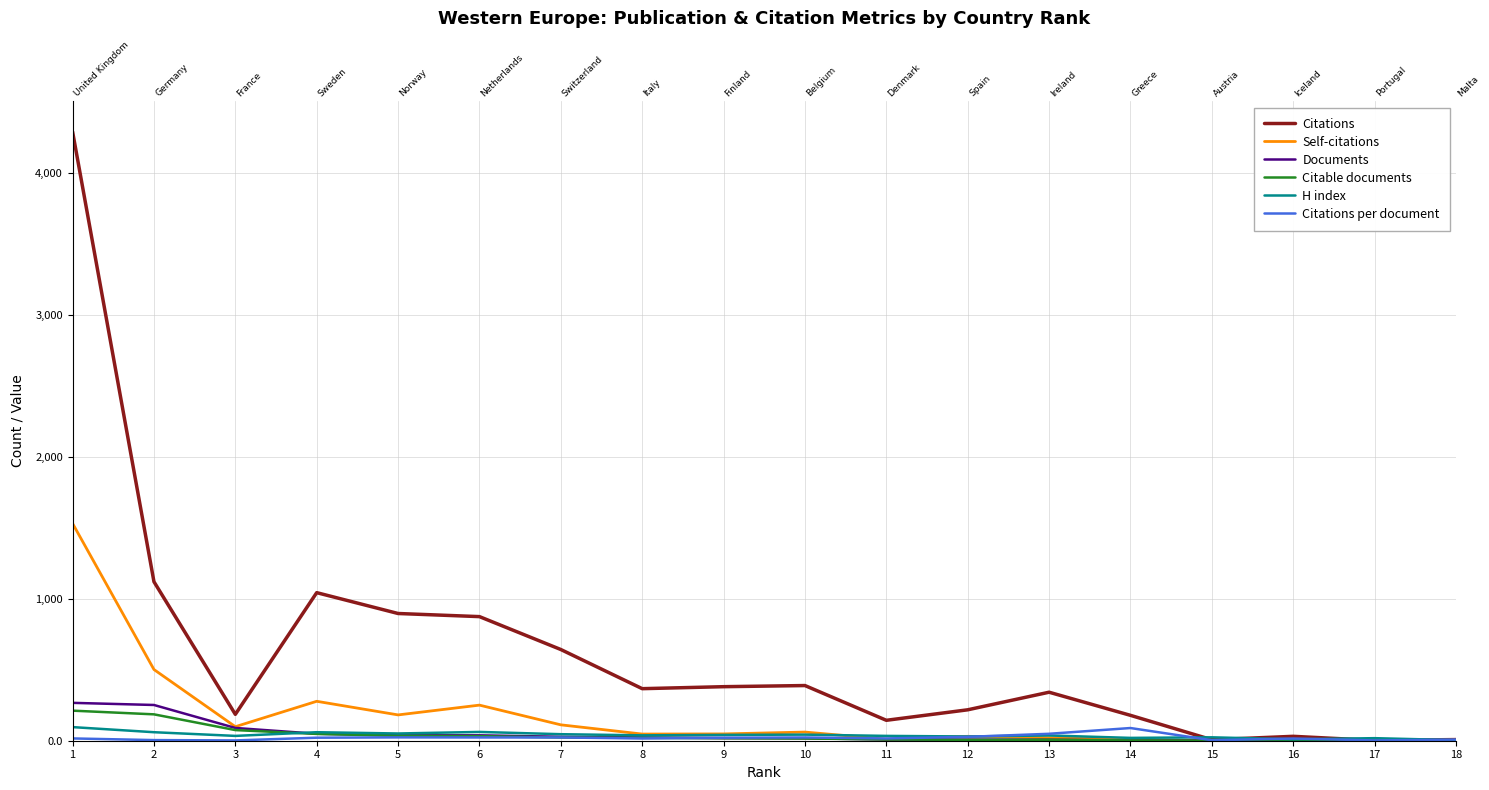

Where is Citations nearest to the value 2148?

2